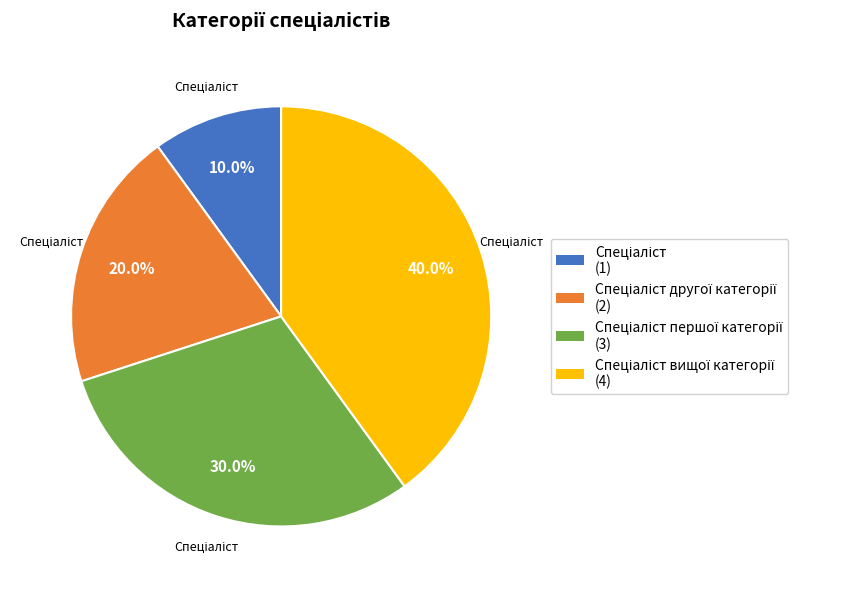

Does any single category account for the majority?

No